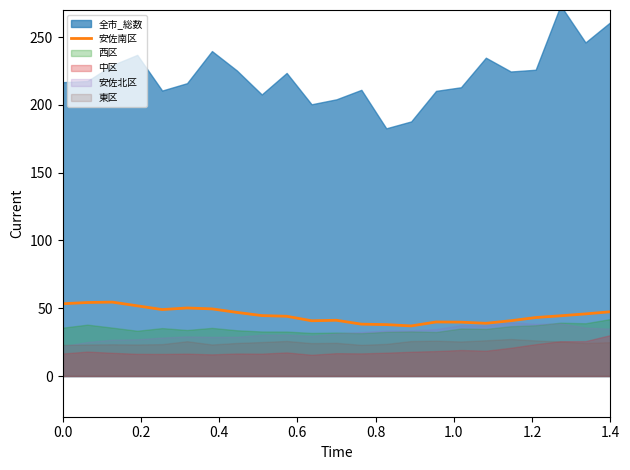

What is the maximum value for 安佐南区?

54.5